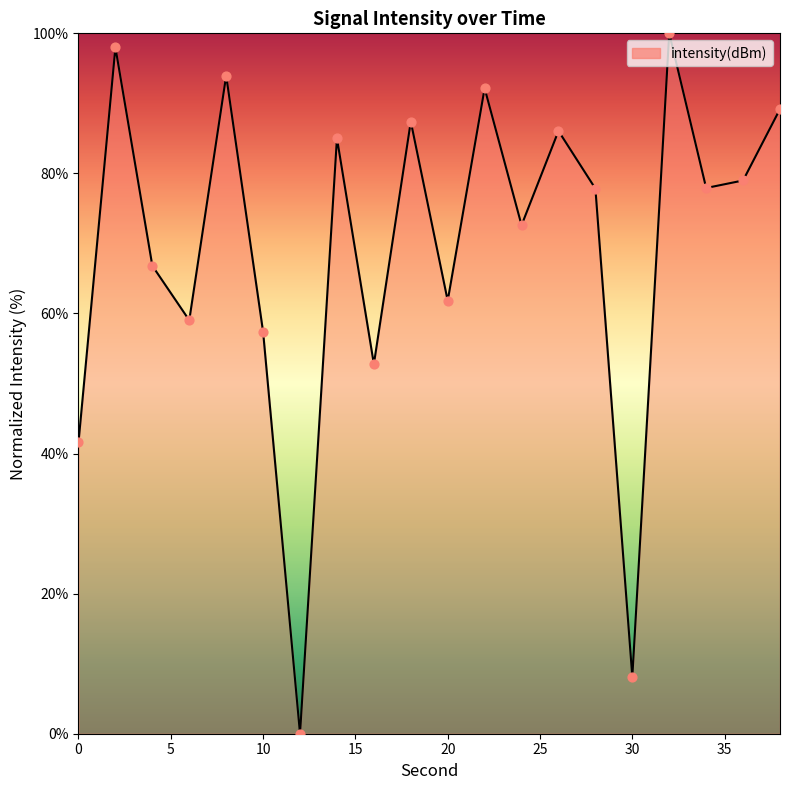

What is the difference between the maximum and minimum values?

100.0